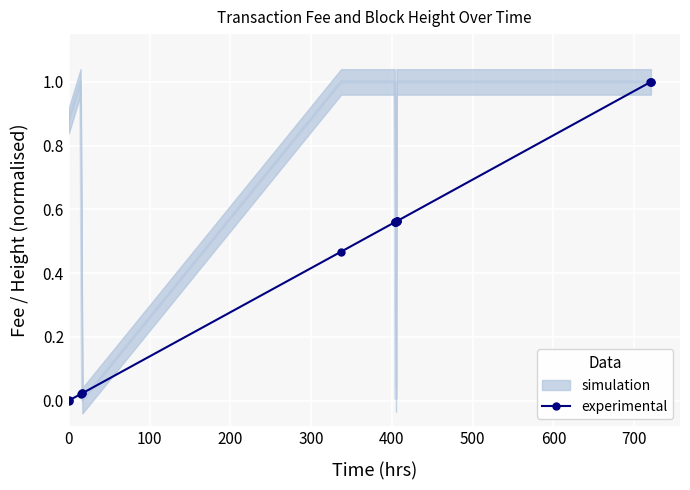

What is the maximum value for experimental?

1.0